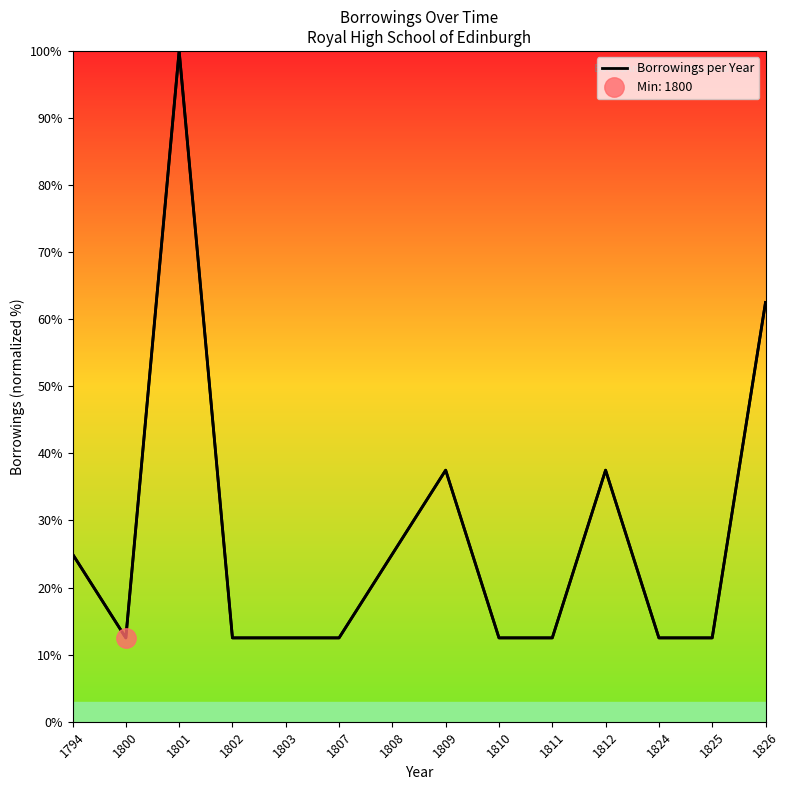

What is the ratio of the value at 1810 to the value at 1801?

0.1